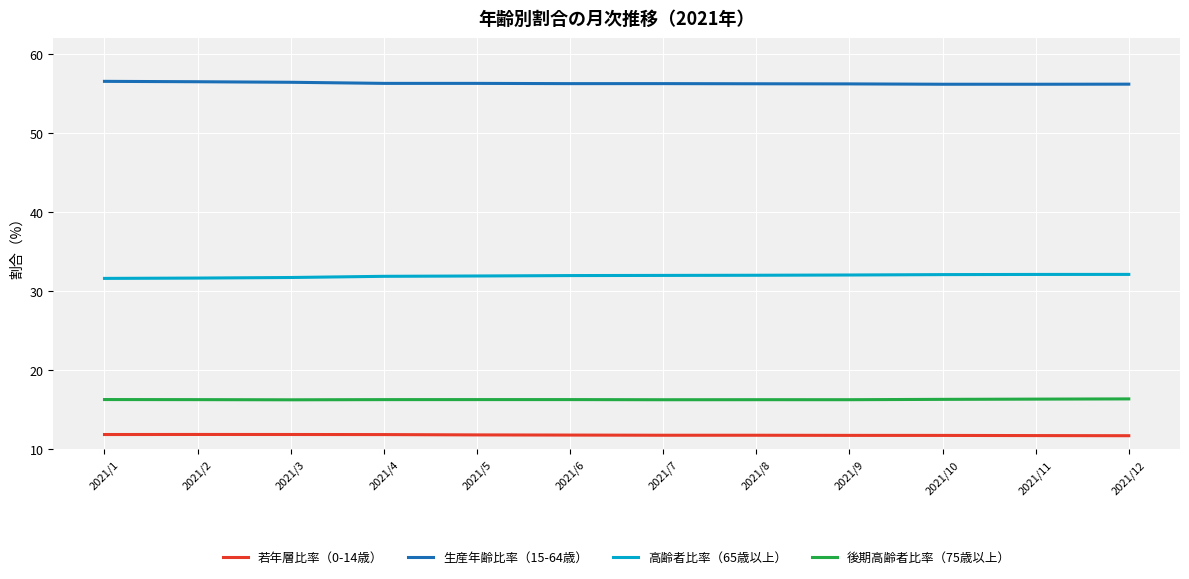

What are all the series names shown in the legend?

若年層比率（0-14歳）, 生産年齢比率（15-64歳）, 高齢者比率（65歳以上）, 後期高齢者比率（75歳以上）